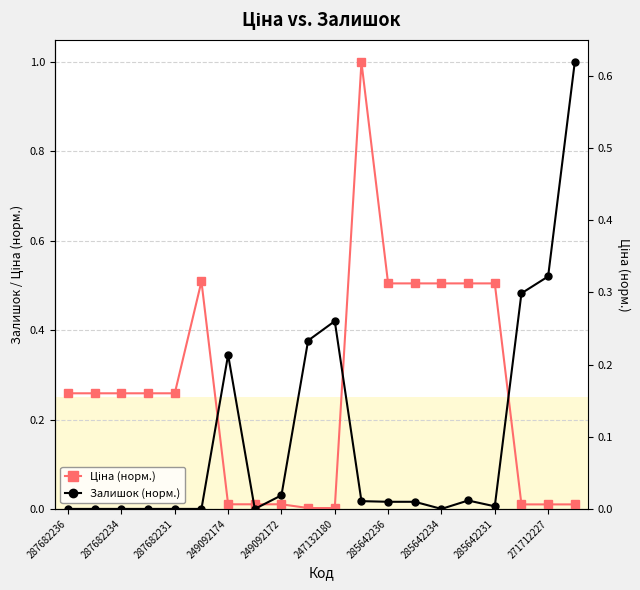

How many times do Ціна (норм.) and Залишок (норм.) cross each other?

5